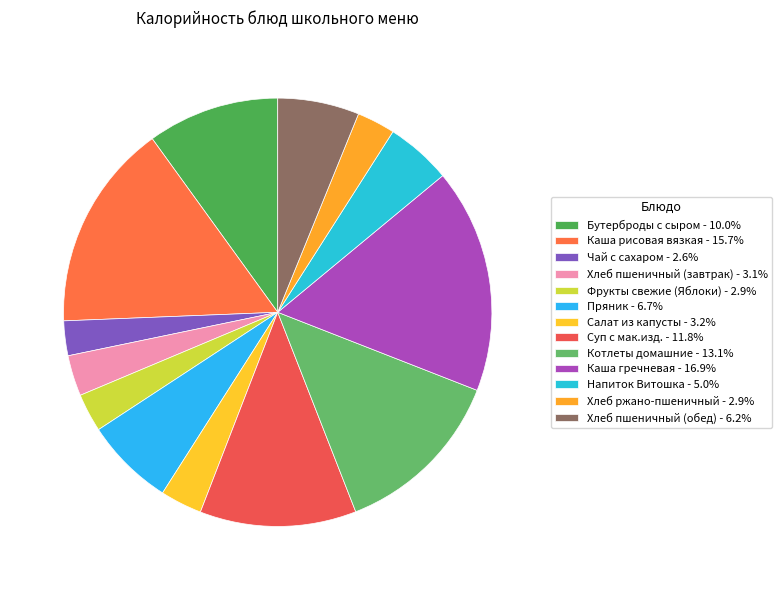

How many slices are in this pie chart?

13